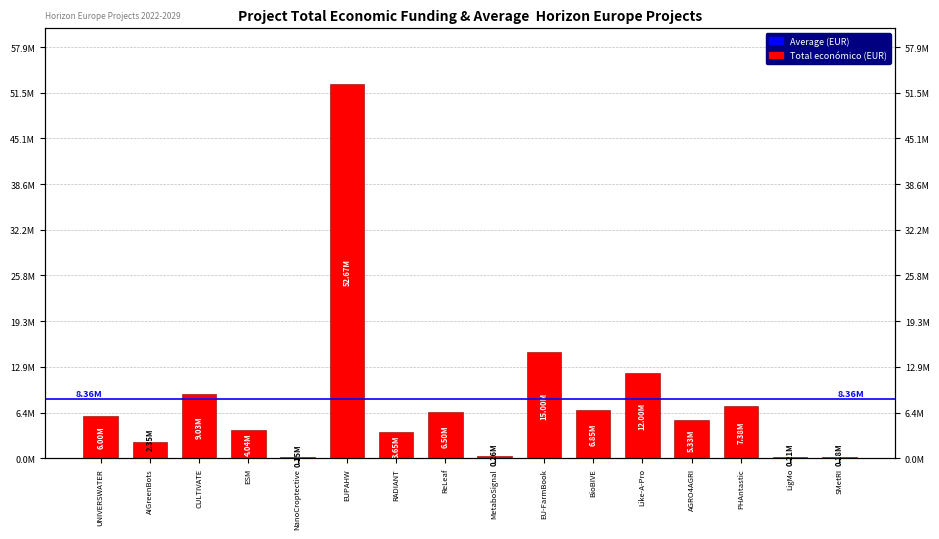

What is the sum of all values?

131615794